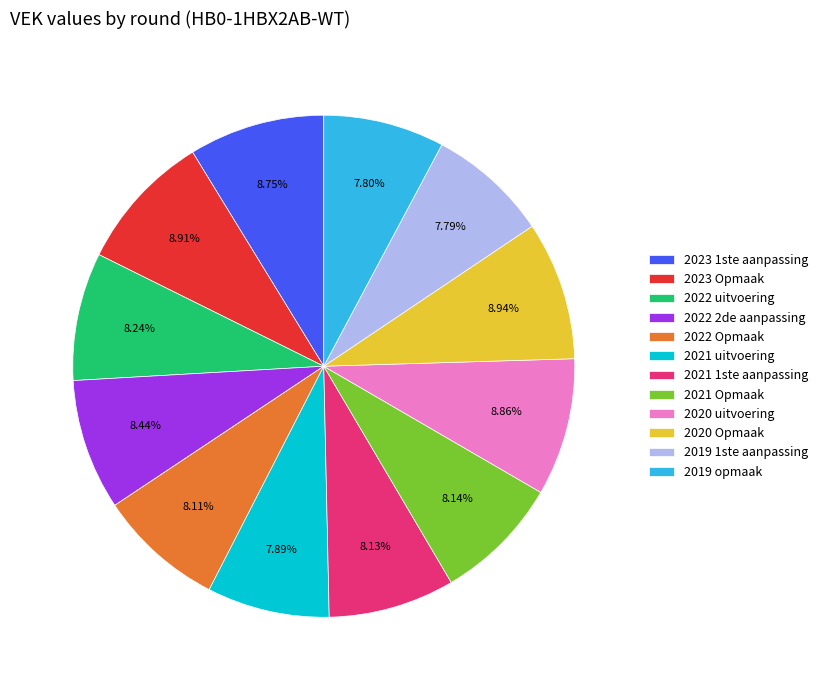

To the nearest percent, what portion does 2021 uitvoering represent?

8%